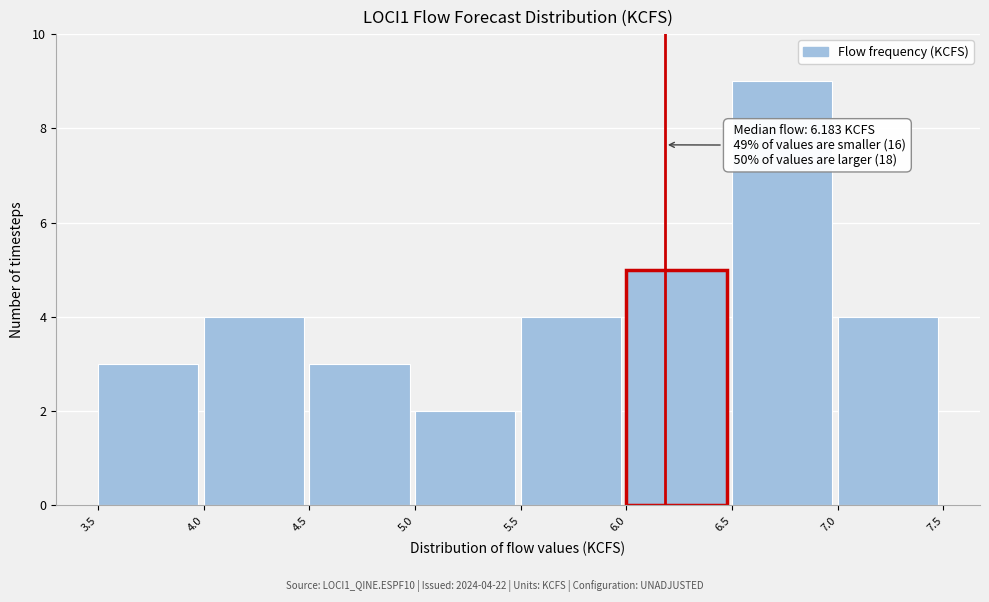

Over which range of the x-axis is the bar tallest?

6.5 to 7.0